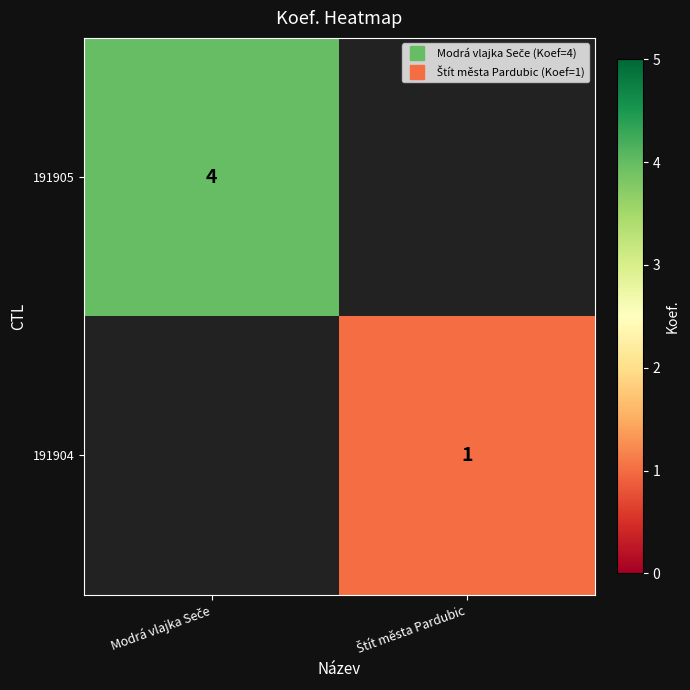

Rank the categories by 191905 value from lowest to highest.

Modrá vlajka Seče, Štít města Pardubic